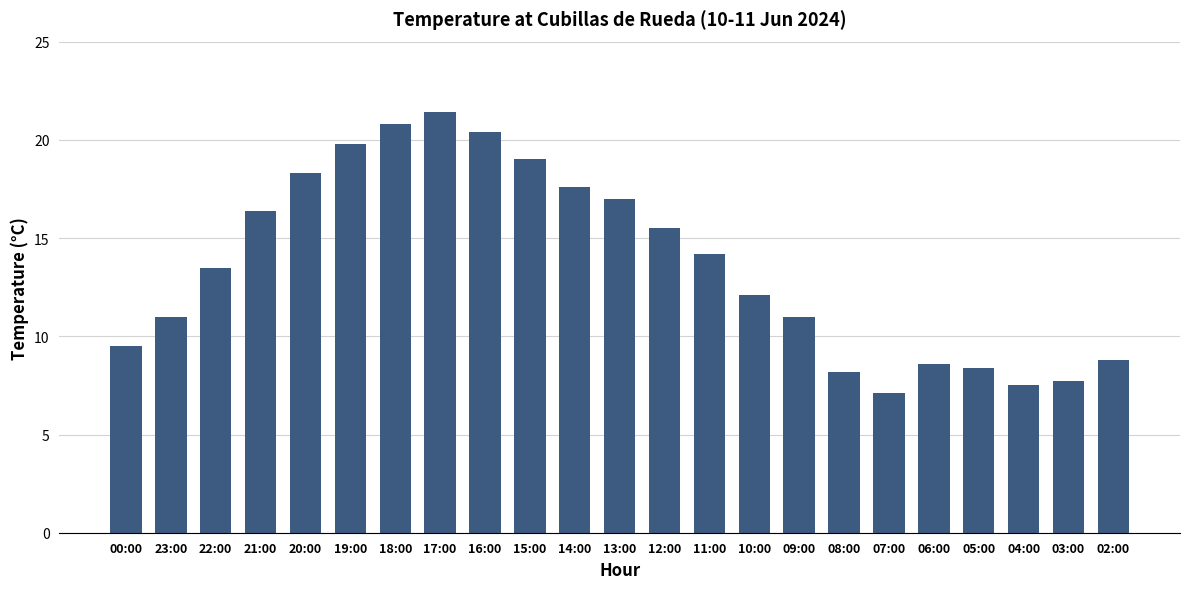

Which has a higher value, 15:00 or 10:00?

15:00